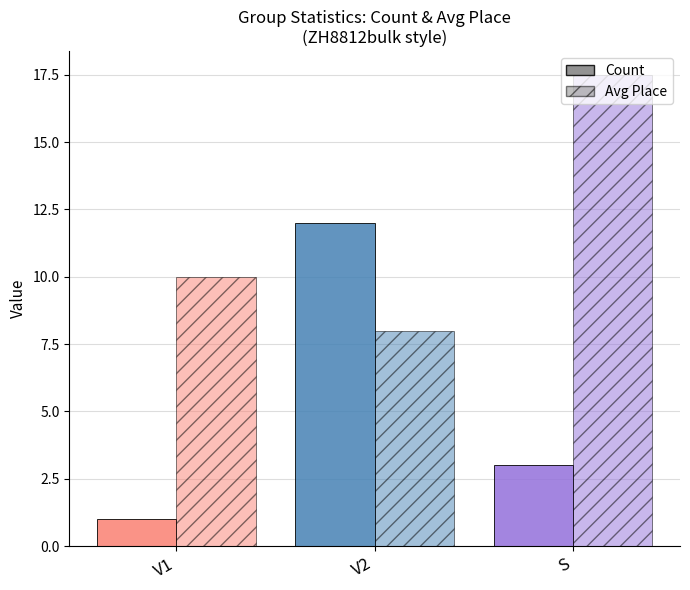

How many data points in Count are less than 3?

1